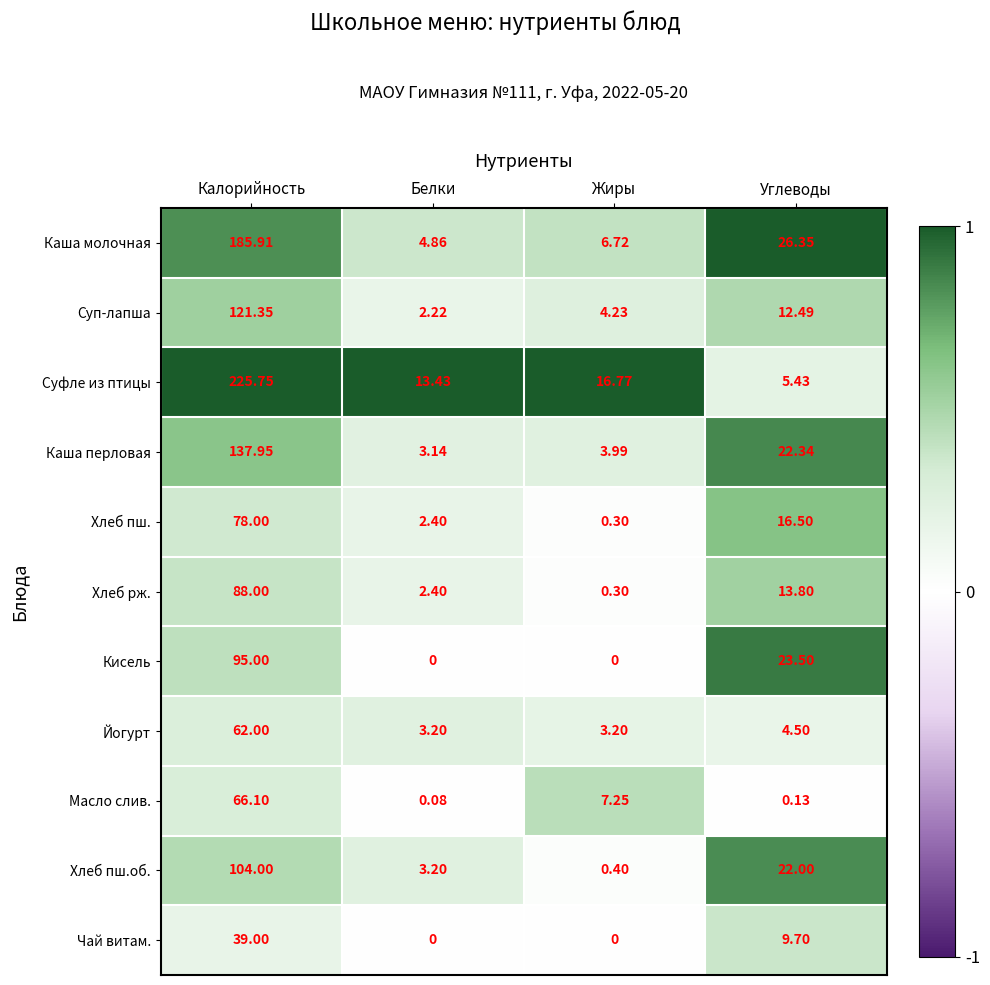

How many categories are shown in the chart?

4